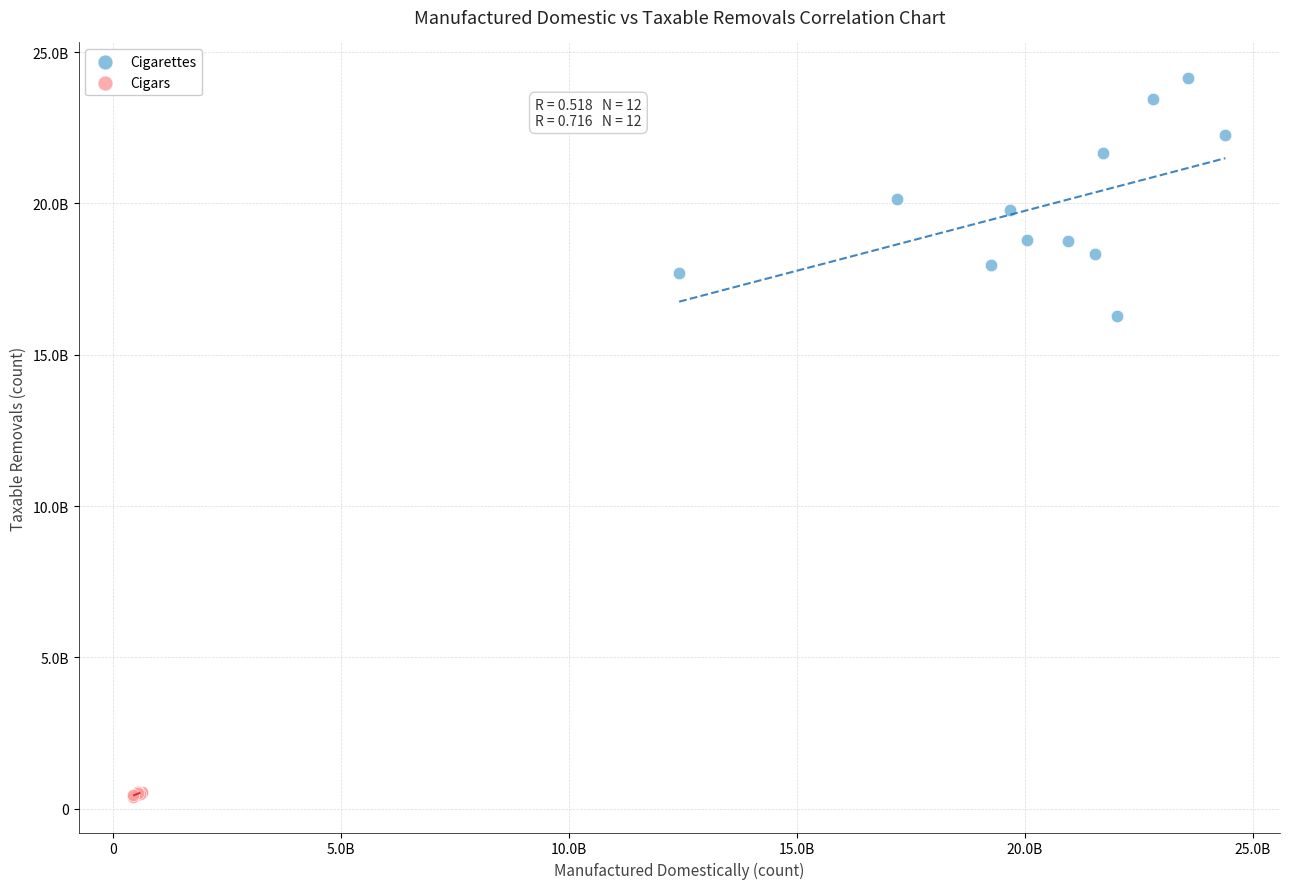

Which series reaches the minimum Y coordinate?

Cigars